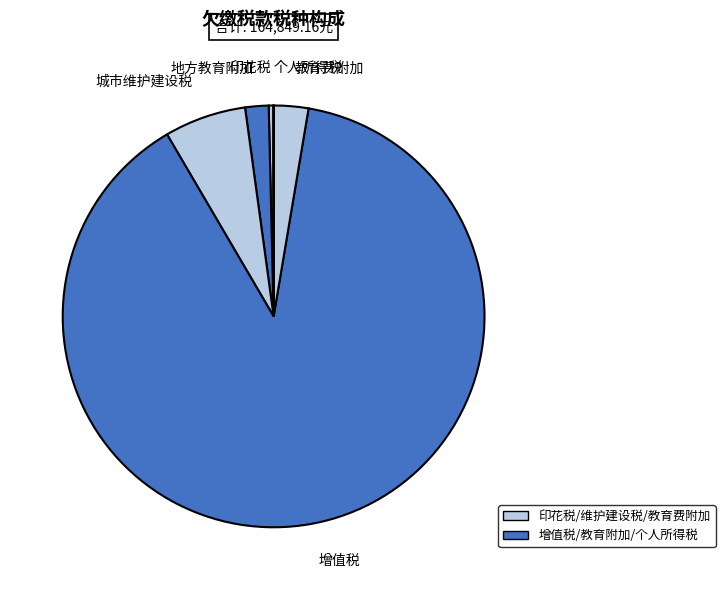

Is it true that 印花税 is 0% of the pie?

True